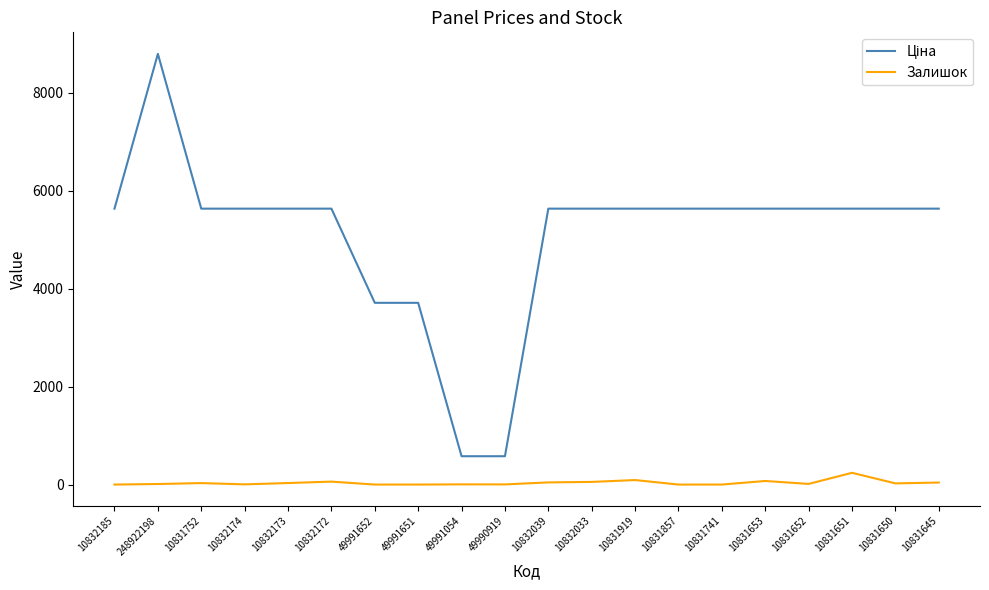

At which category is the sum across all series the highest?

248922198